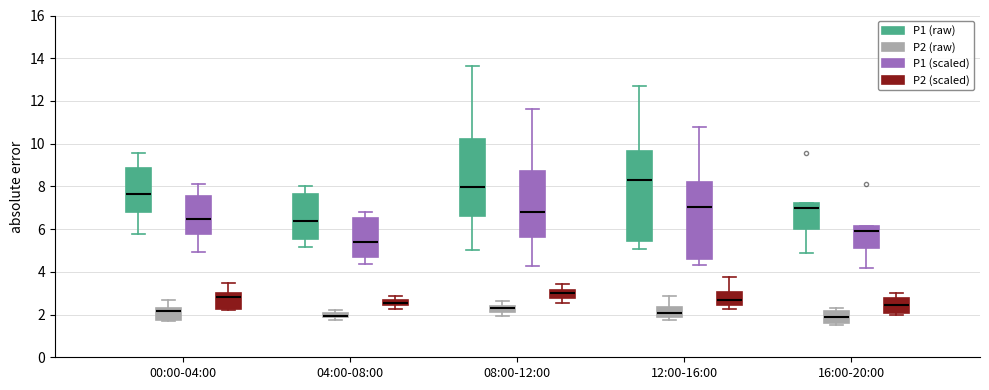

Where does the lower whisker of the box for 00:00-04:00 (P1 (raw)) end on the y-axis? The values are not printed on the chart, so give them approximately, as read against the axis.

5.8